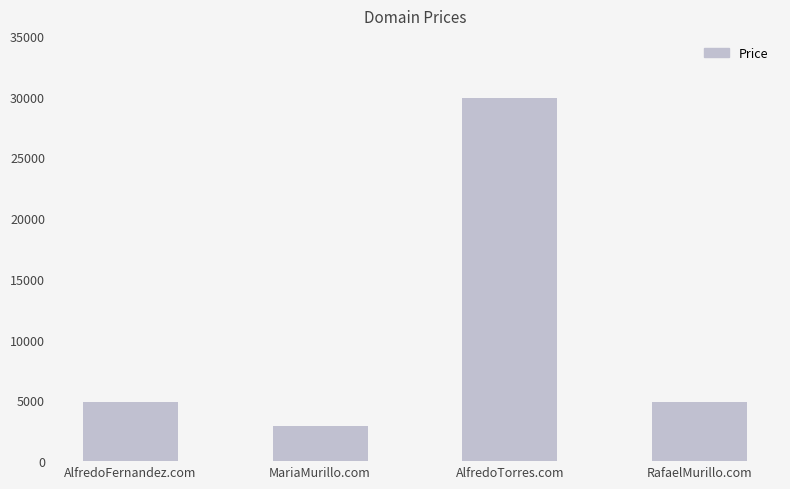

What value does the data have at AlfredoTorres.com, to the nearest 10?

29890